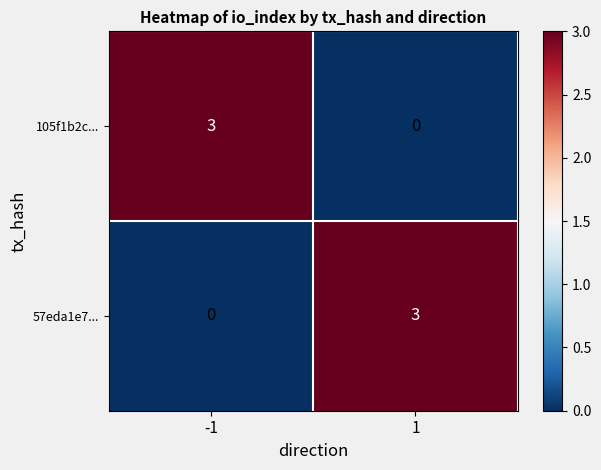

Reading left to right, what are all the values shown in this chart?

105f1b2c...: -1=3	1=0
57eda1e7...: -1=0	1=3